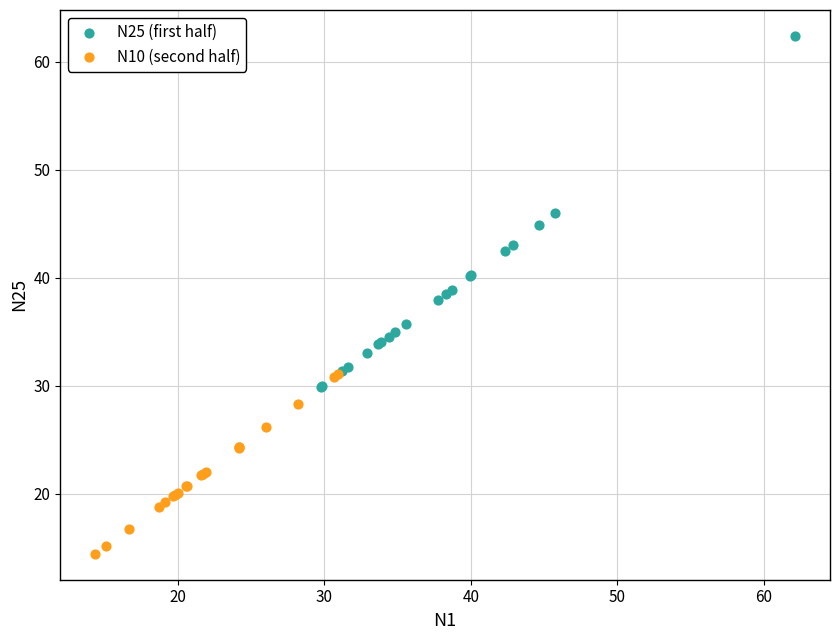

Which series reaches the maximum Y coordinate?

N25 (first half)